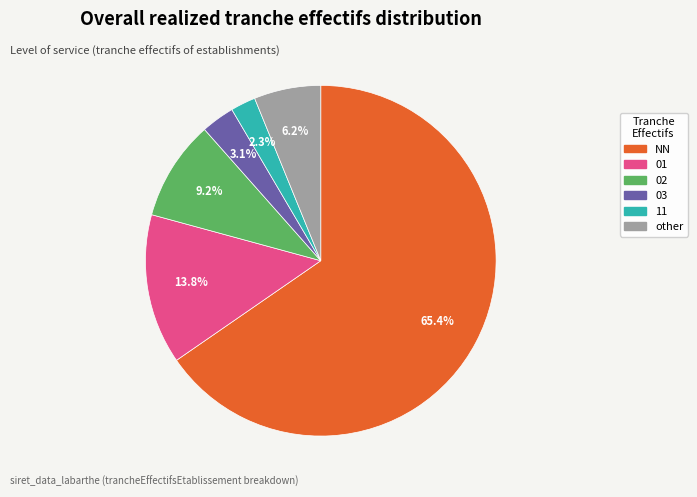

Which has a higher value, other or 01?

01